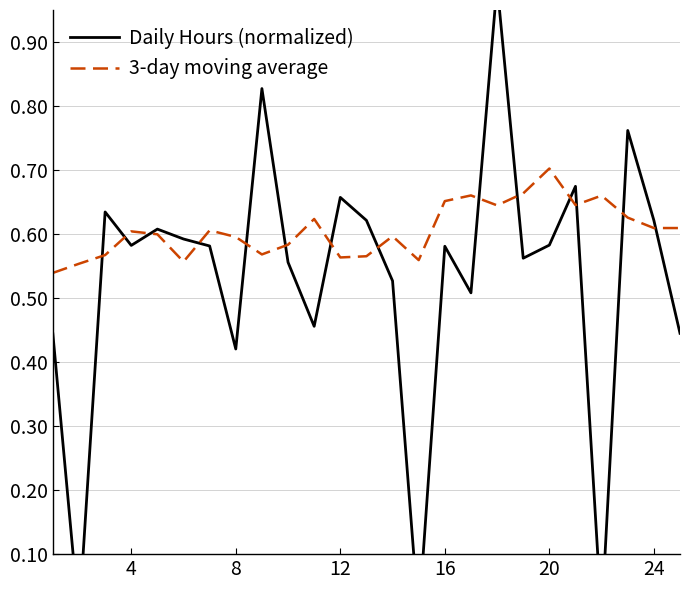

True or false: Daily Hours (normalized) and 3-day moving average intersect in this chart.

True